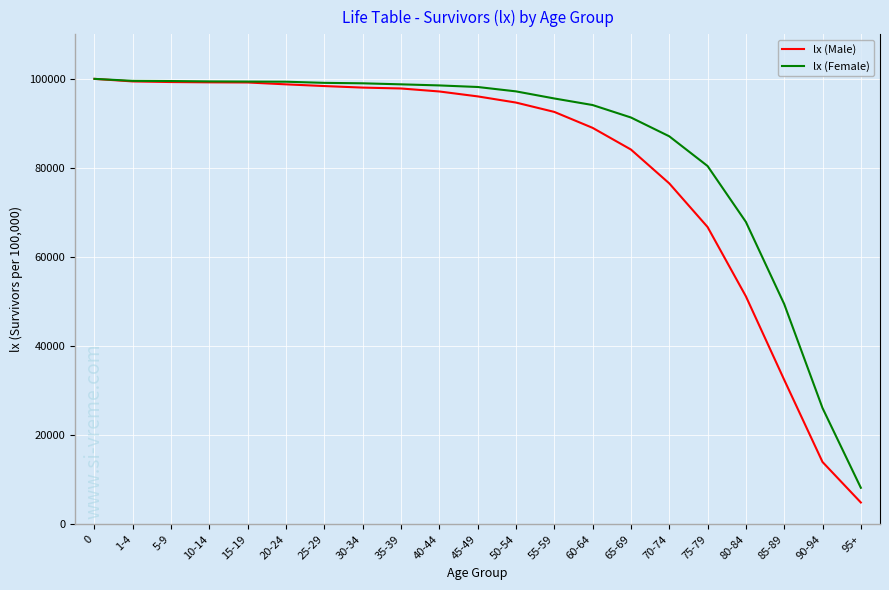

At which label does lx (Female) reach its minimum?

95+